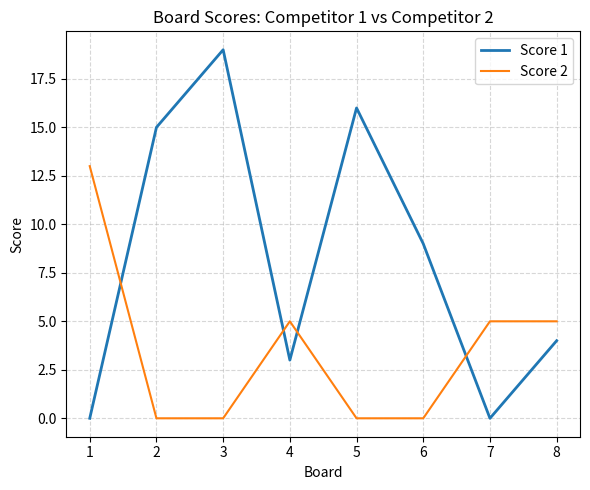

How many interior local peaks does the Score 1 series have?

2